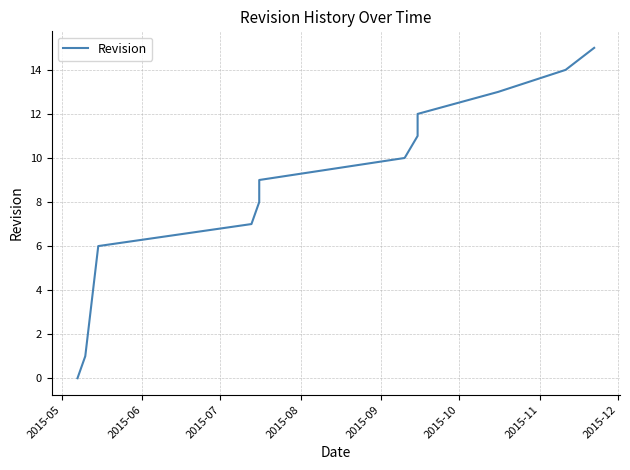

What is the value of the 14th point from the left?

13